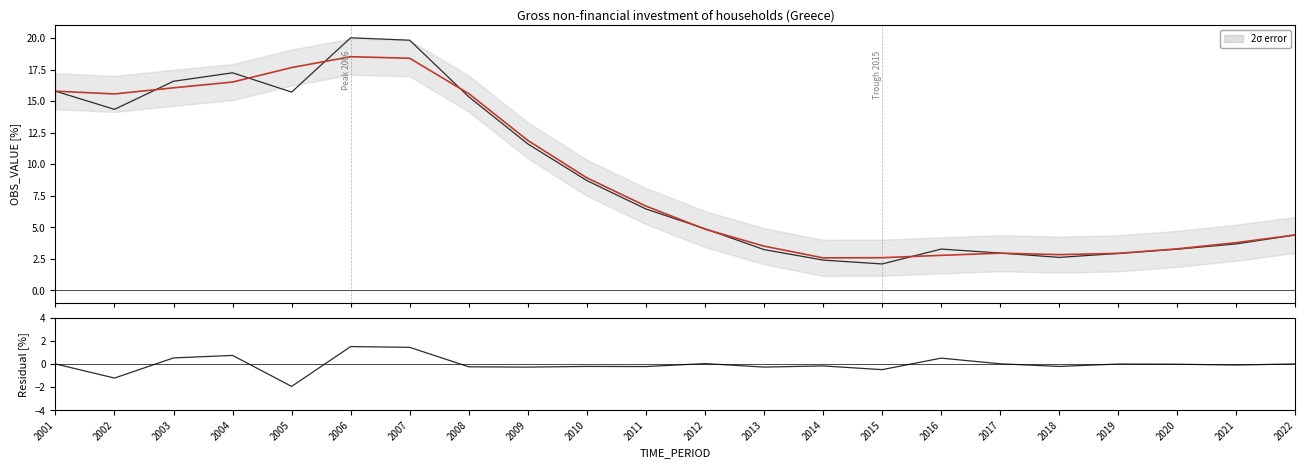

At which category is the sum across all series the highest?

2006